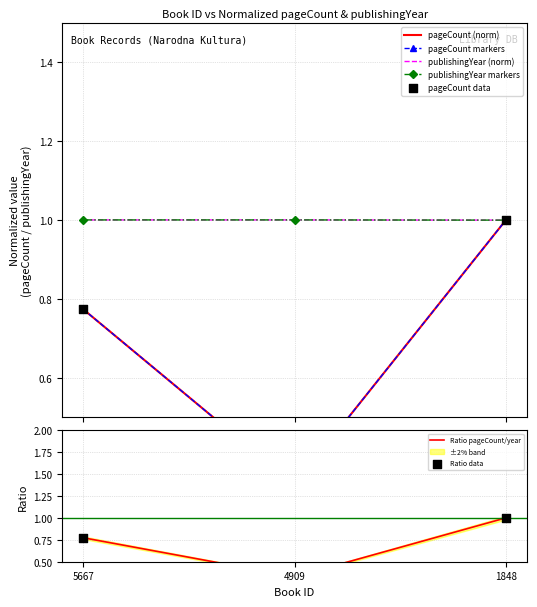

Which series has the widest spread of Y values?

pageCount